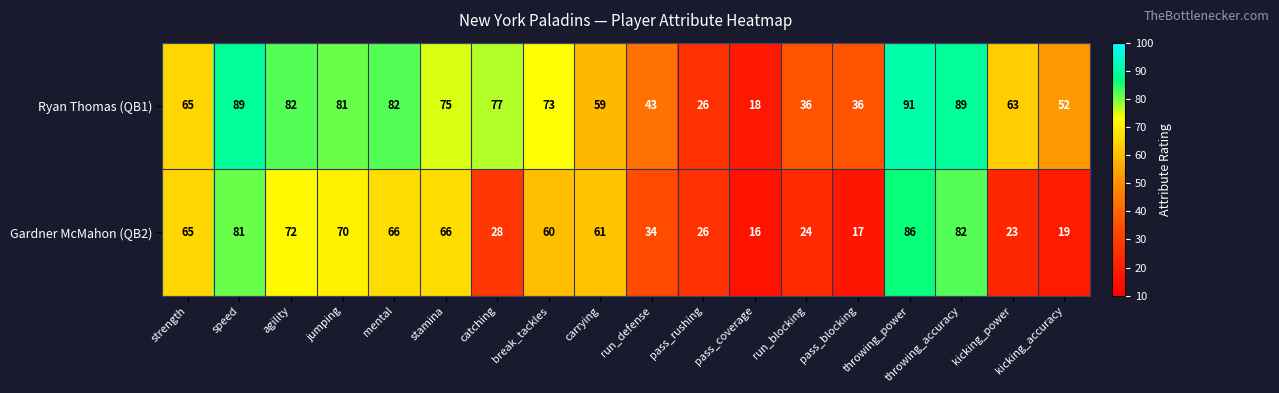

What is the difference between the maximum and minimum values in the Gardner McMahon (QB2) series?

70